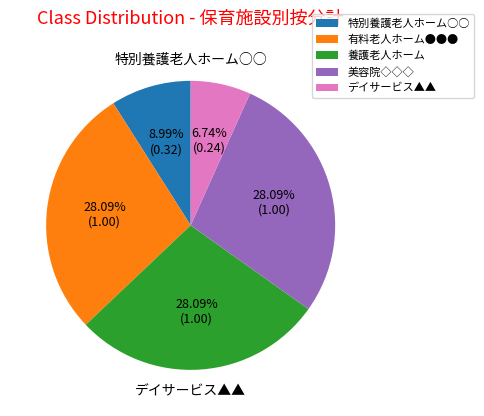

To the nearest percent, what portion does 美容院◇◇◇ represent?

28%